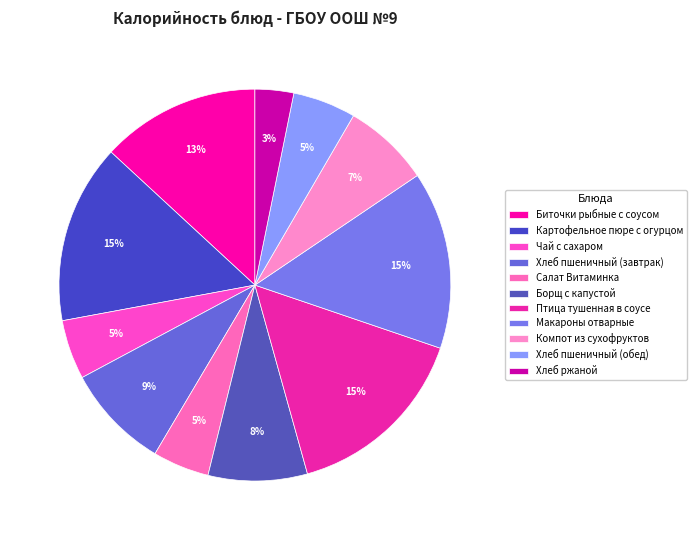

Between Компот из сухофруктов and Хлеб пшеничный (завтрак), which is larger?

Хлеб пшеничный (завтрак)